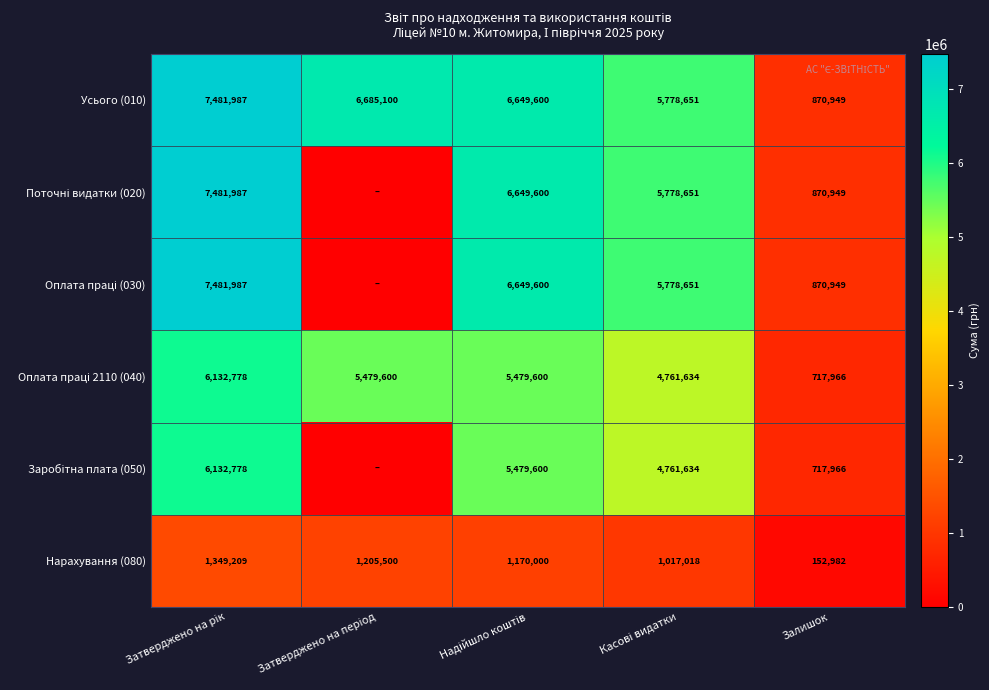

Which label corresponds to the smallest value in the chart?

Затверджено на період